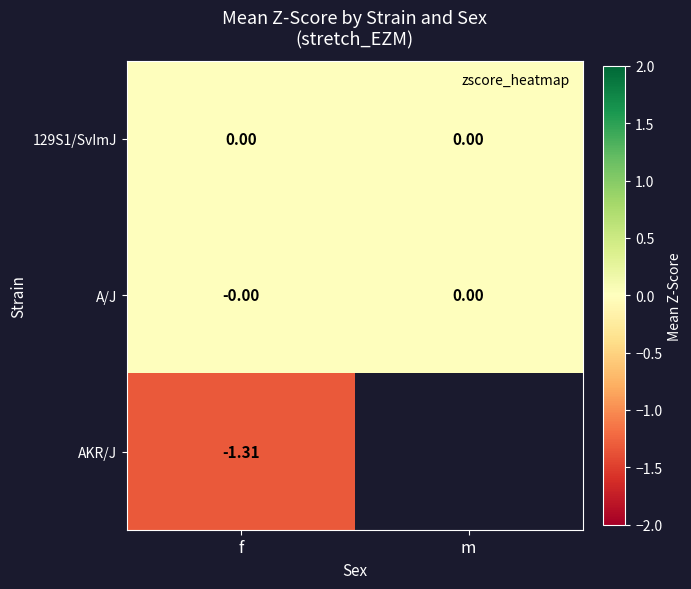

Where is AKR/J nearest to the value -1?

f